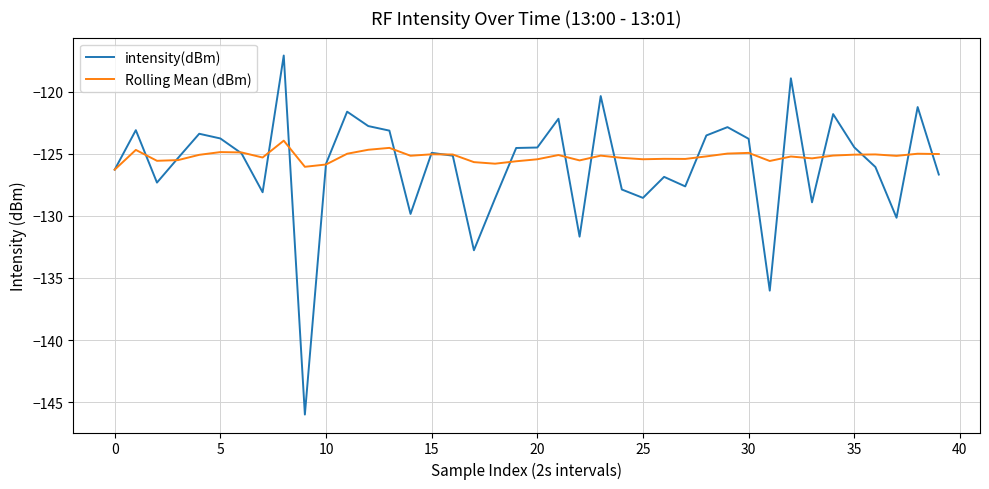

List the series in order of their peak value, lowest first.

Rolling Mean (dBm), intensity(dBm)